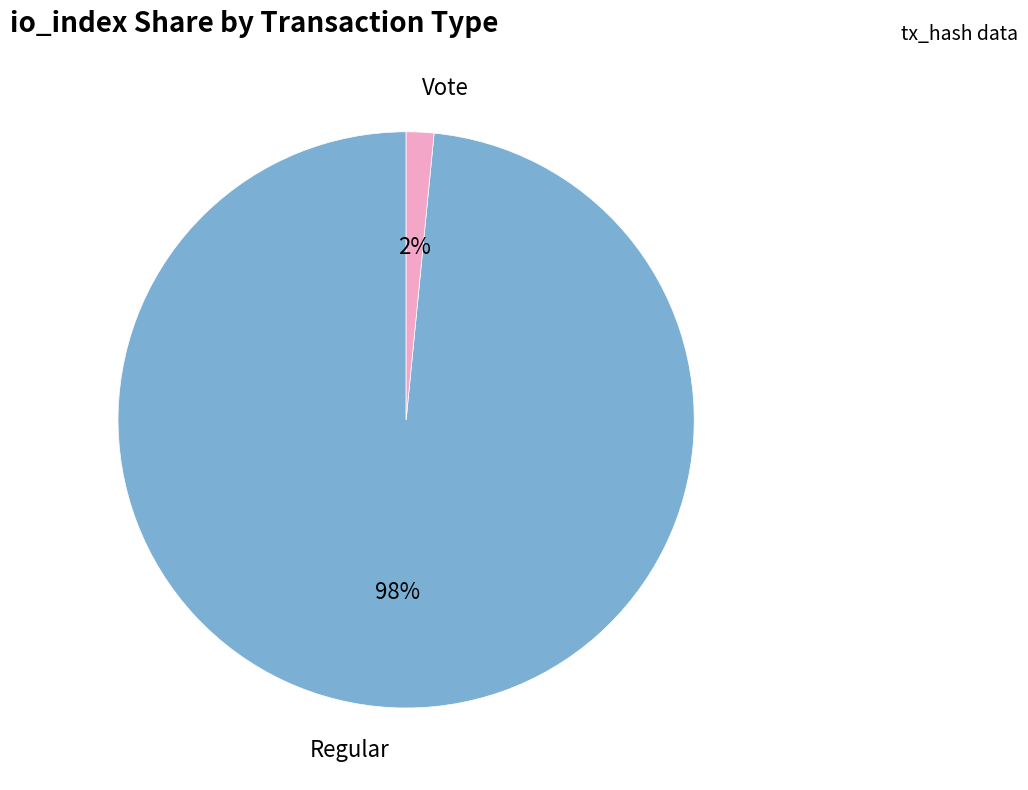

Is the sum of Vote and Regular greater than half?

Yes